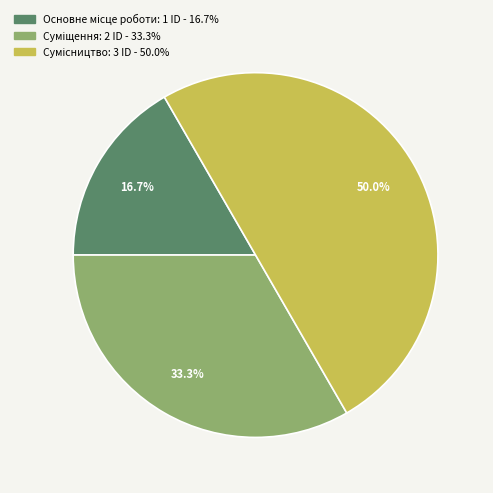

How many segments does this pie chart have?

3